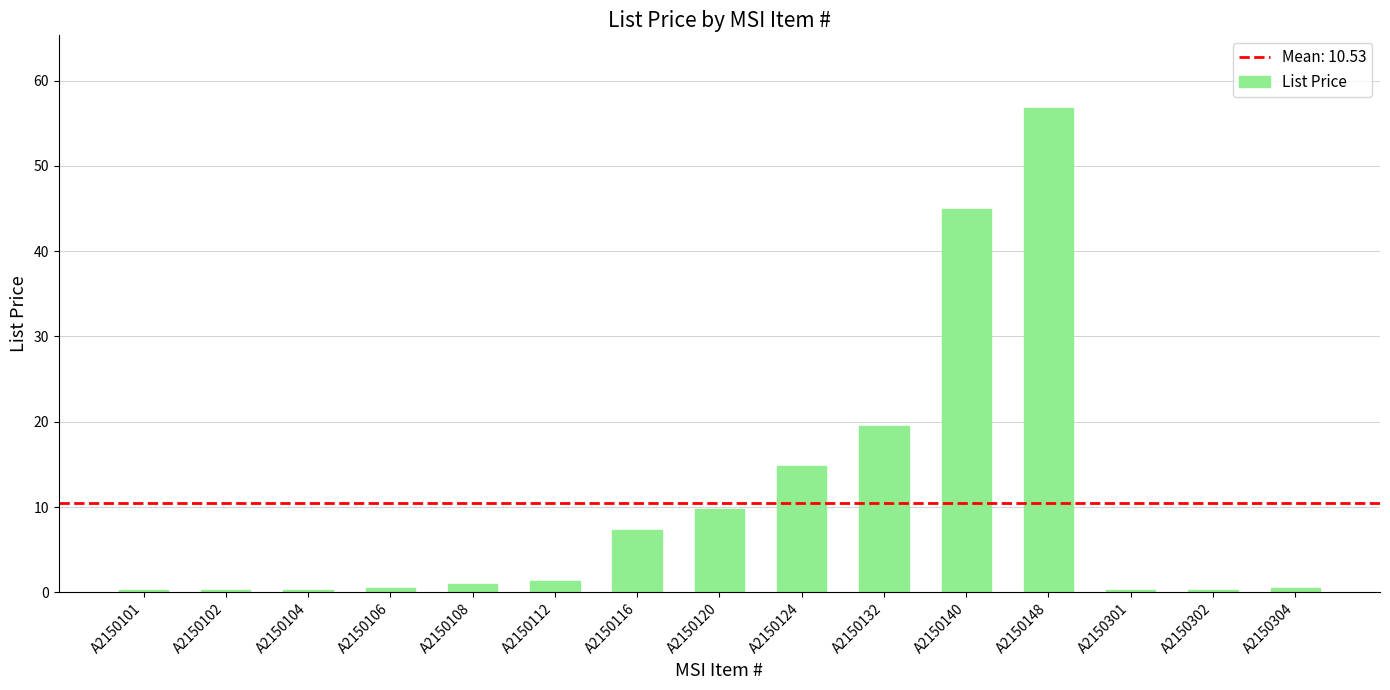

What is the difference between the values at A2150302 and A2150106?

0.3